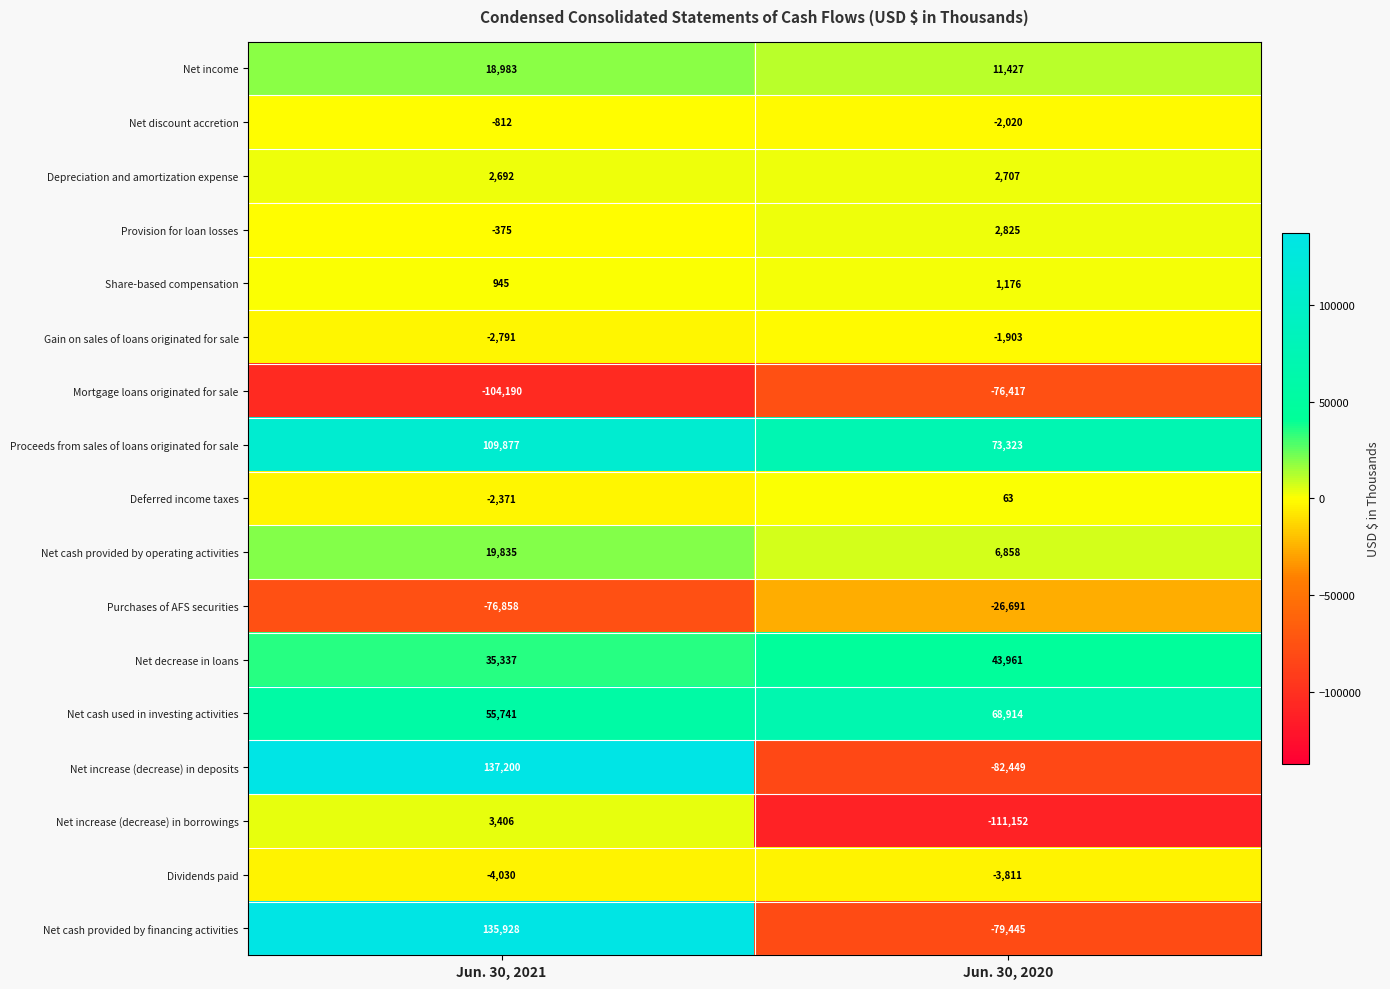

Which series has the largest total across all categories?

Proceeds from sales of loans originated for sale